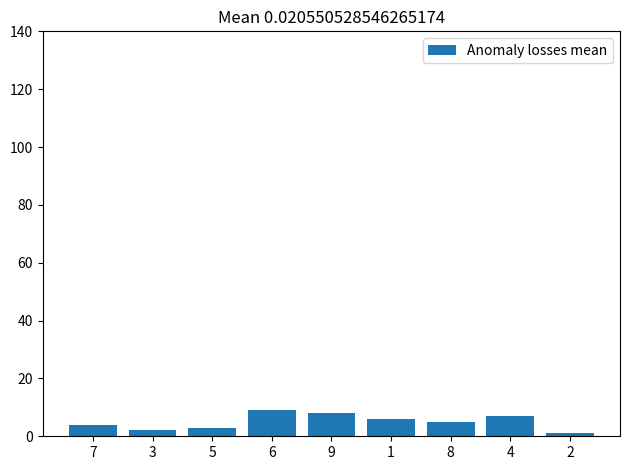

What is the sum of all values?

45